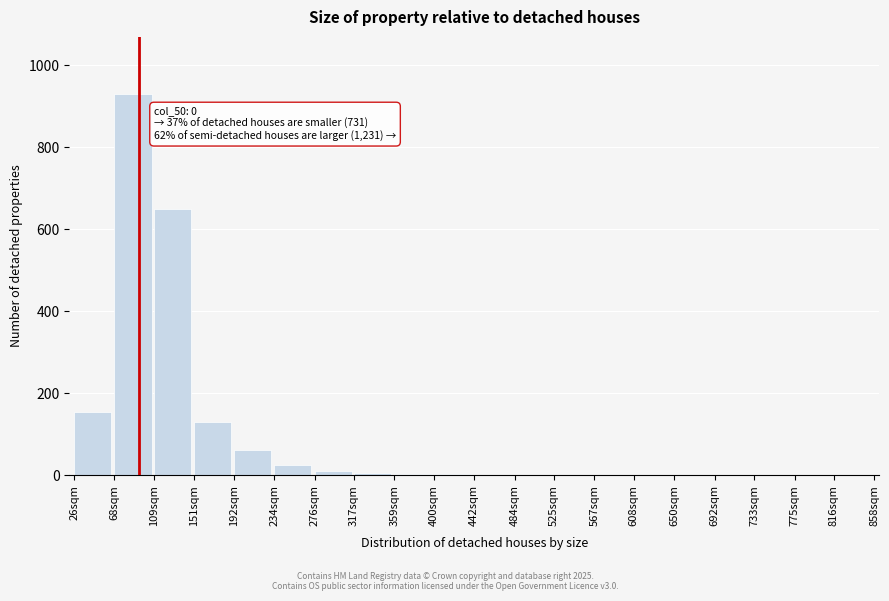

Where is the data nearest to the value 465?

109sqm